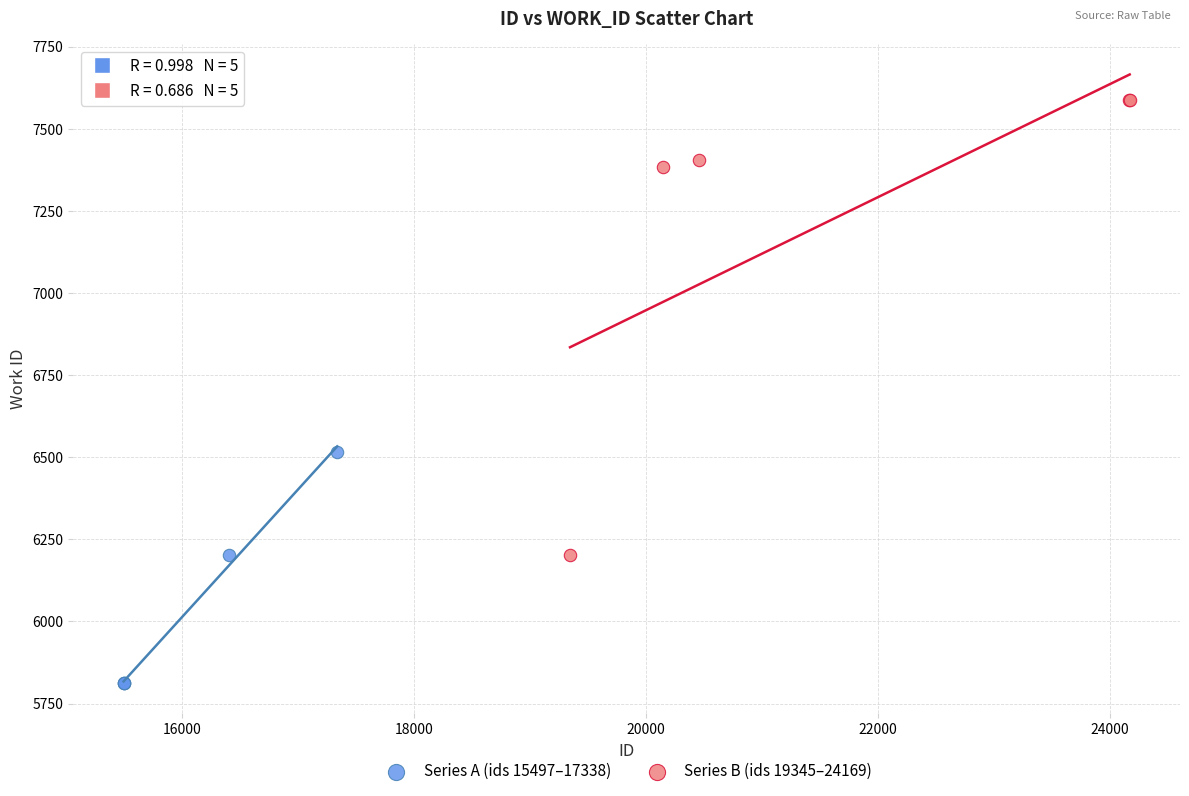

Which series contains the lowest Y value?

Series A (ids 15497–17338)